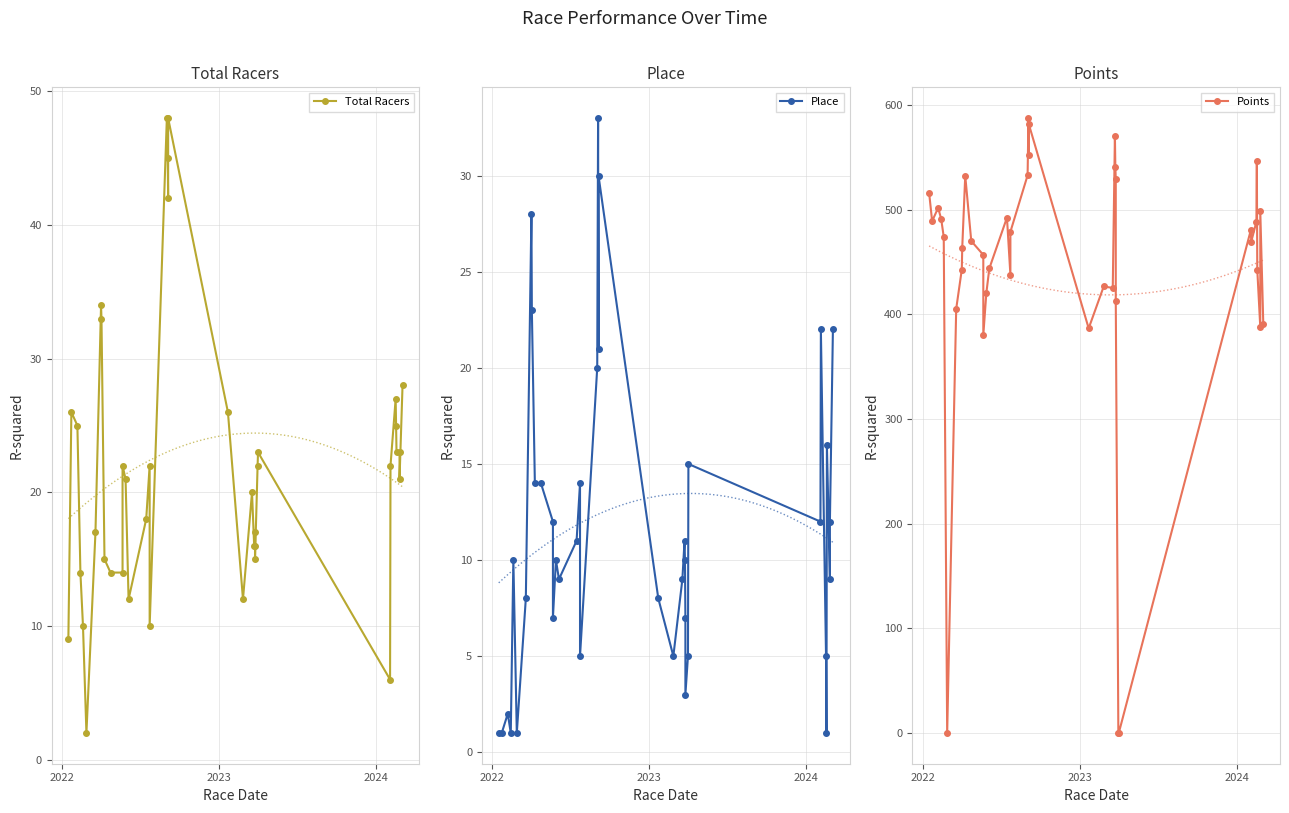

The value of Points at 2023 is 276.4. True or false?

False